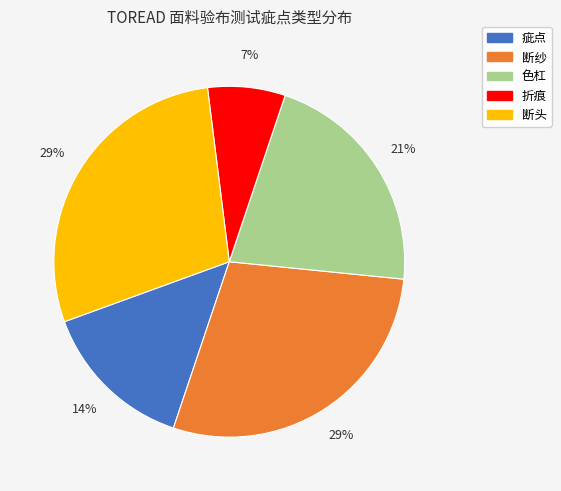

To the nearest percent, what is the average slice percentage?

20%